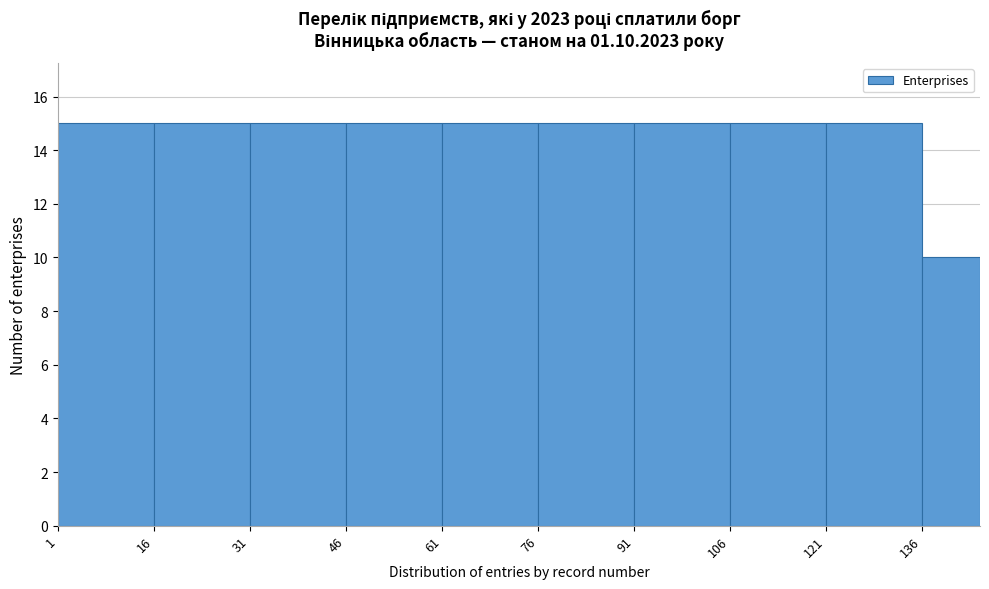

Reading left to right, list every bar in this chart as the range it spans on the x-axis followed by its height. Neither the bar edges nor the heights are printed on the chart, so give them approximately, as read against the axes.

1 to 16: 15
16 to 31: 15
31 to 46: 15
46 to 61: 15
61 to 76: 15
76 to 91: 15
91 to 106: 15
106 to 121: 15
121 to 136: 15
136 to 145: 10